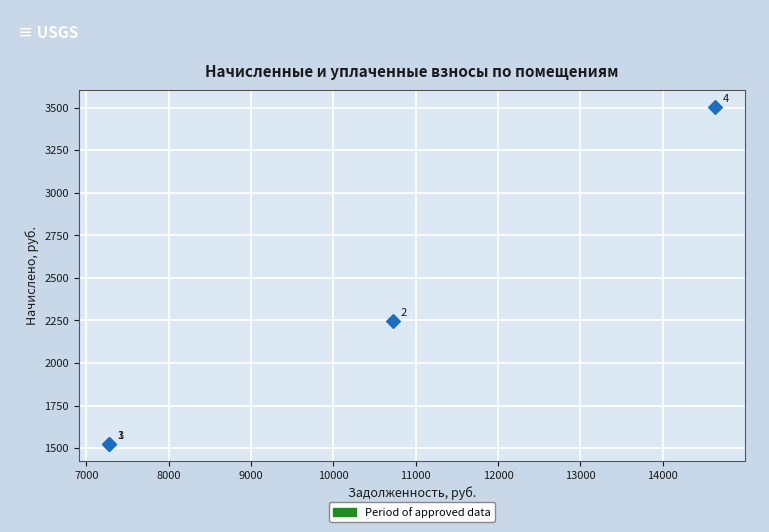

What Y value in the scatter plot is closest to 2514?

2245.3